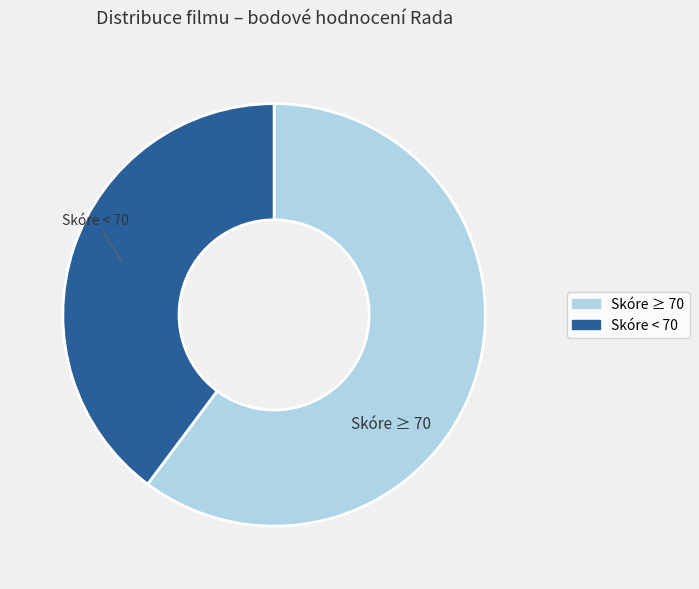

Is there a majority slice in this chart?

Yes